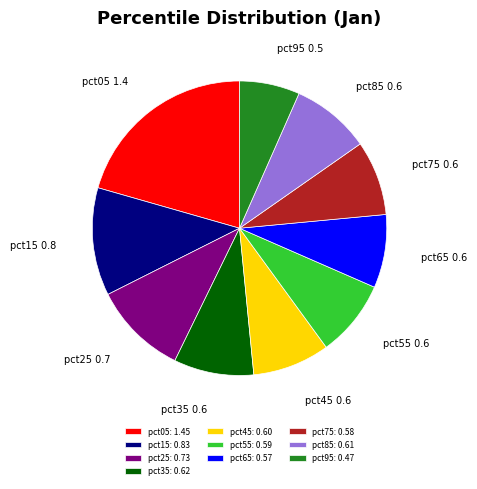

Which category has the smallest portion of the pie?

pct95